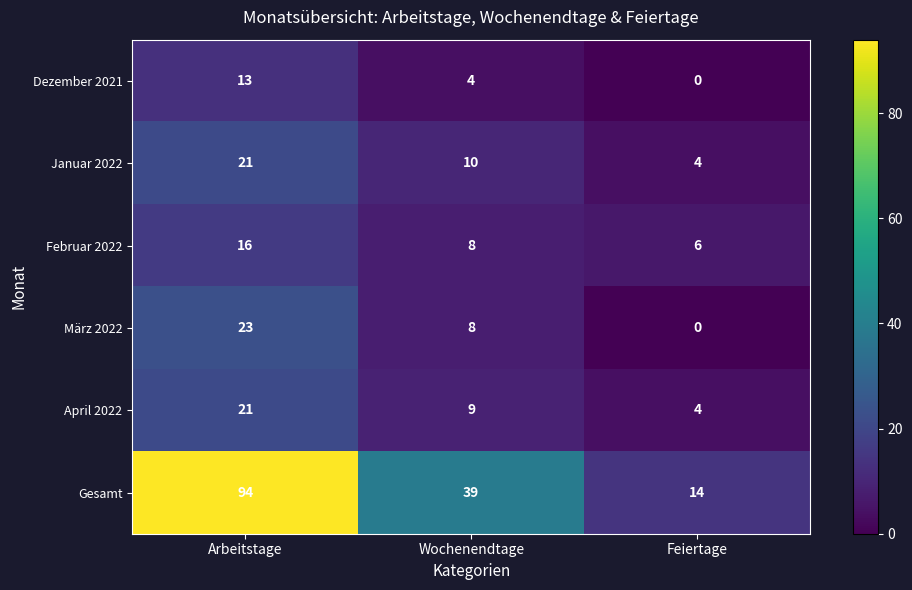

List the labels in order of Gesamt value, largest first.

Arbeitstage, Wochenendtage, Feiertage